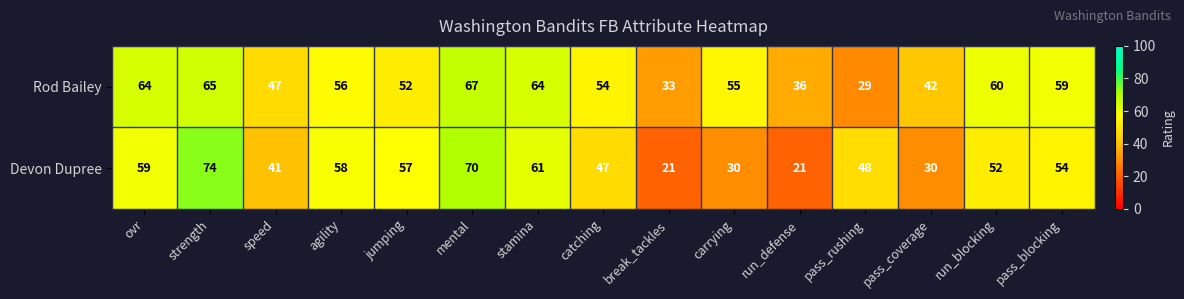

At which label does Rod Bailey first exceed 55?

ovr